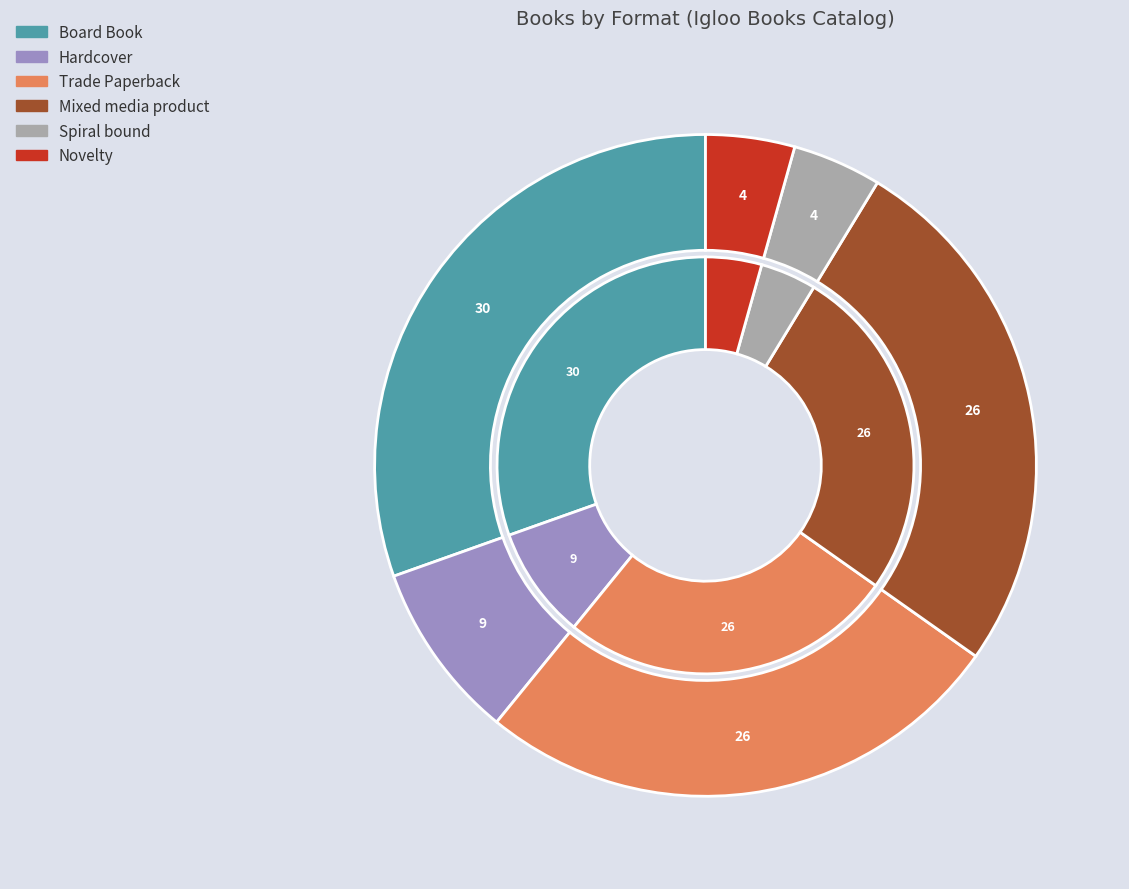

Which has a higher value, Novelty or Mixed media product?

Mixed media product